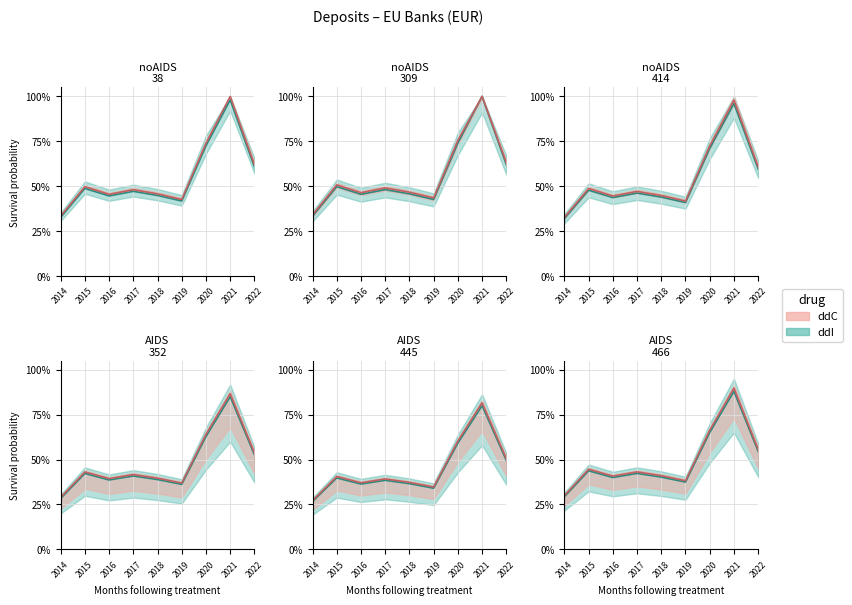

What is the value of the 3rd point from the left?

45.5